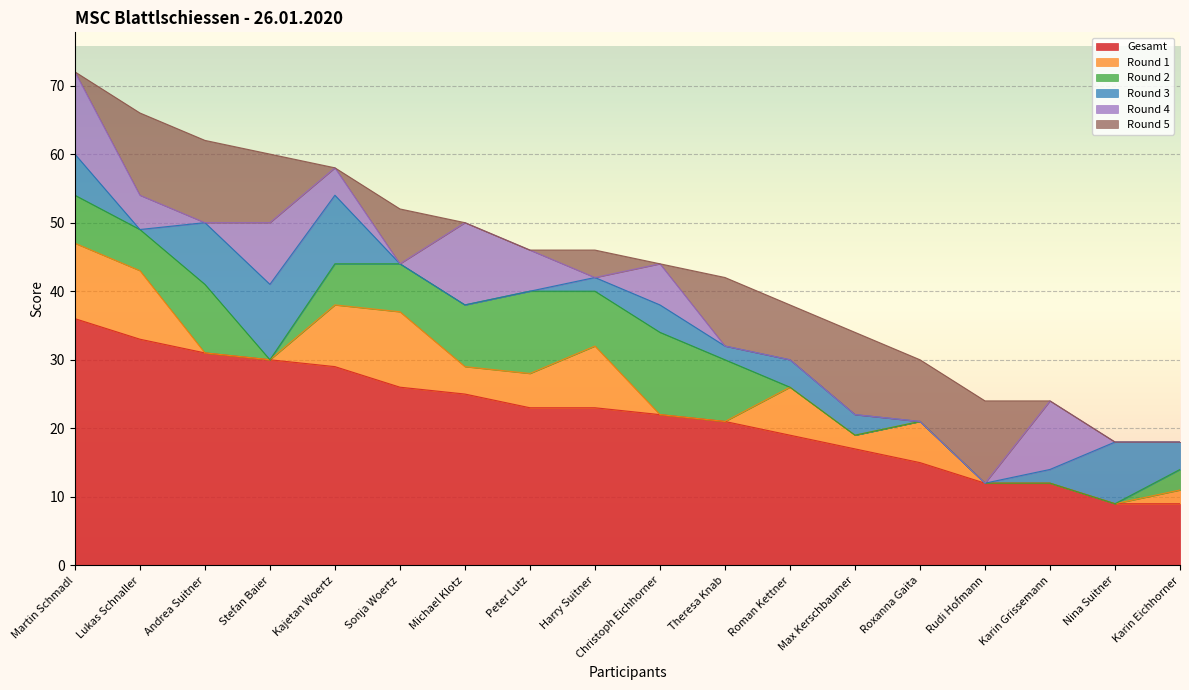

List the labels in order of Round 5 value, largest first.

Lukas Schnaller, Andrea Suitner, Max Kerschbaumer, Rudi Hofmann, Stefan Baier, Theresa Knab, Roxanna Gaita, Sonja Woertz, Roman Kettner, Harry Suitner, Martin Schmadl, Kajetan Woertz, Michael Klotz, Peter Lutz, Christoph Eichhorner, Karin Grissemann, Nina Suitner, Karin Eichhorner